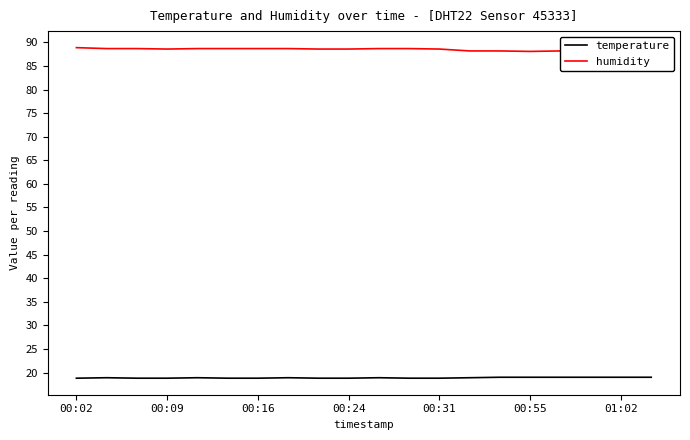

What is the difference between the second highest and minimum values in the temperature series?

0.2